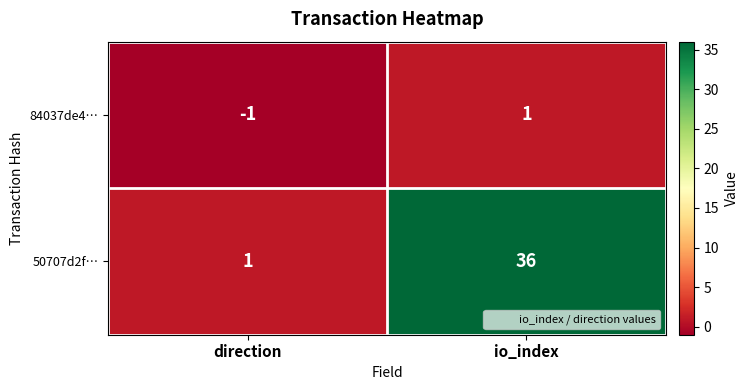

Reading right to left, transcribe all the data shown in this chart.

84037de4…: io_index=1	direction=-1
50707d2f…: io_index=36	direction=1